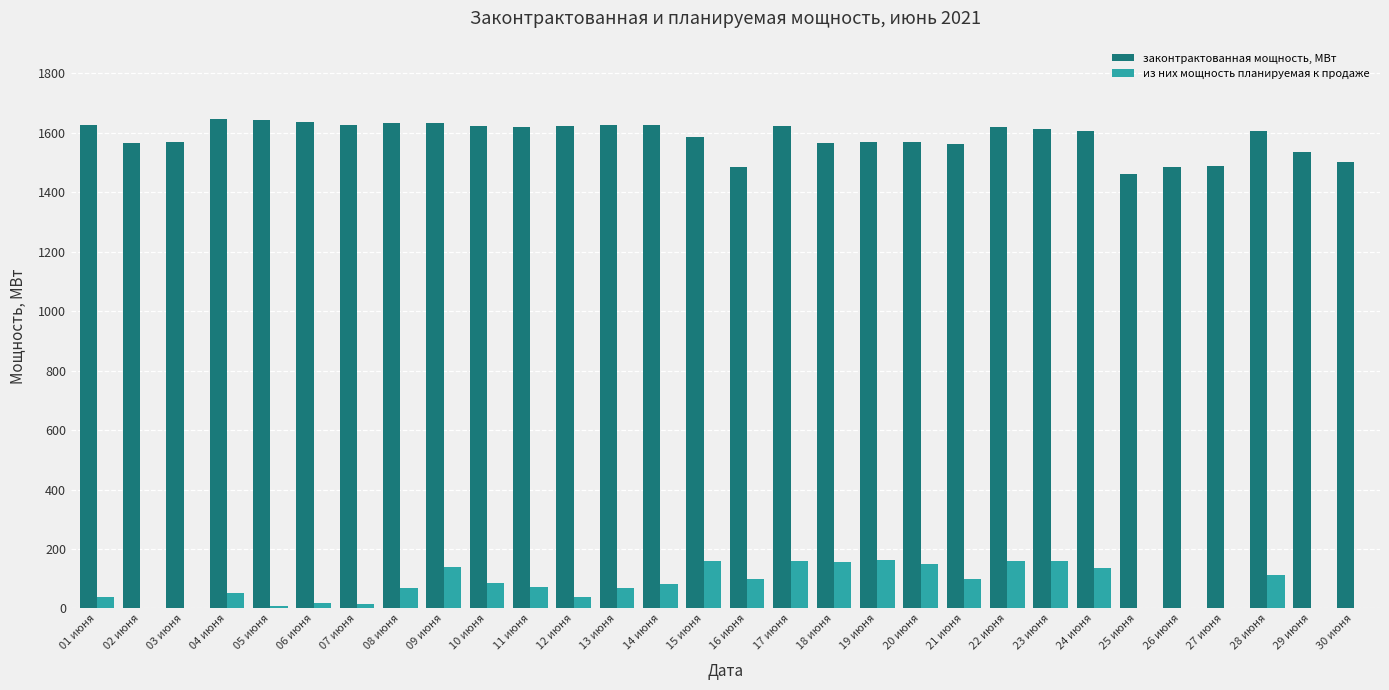

The value of из них мощность планируемая к продаже at 13 июня is 68.0. True or false?

True